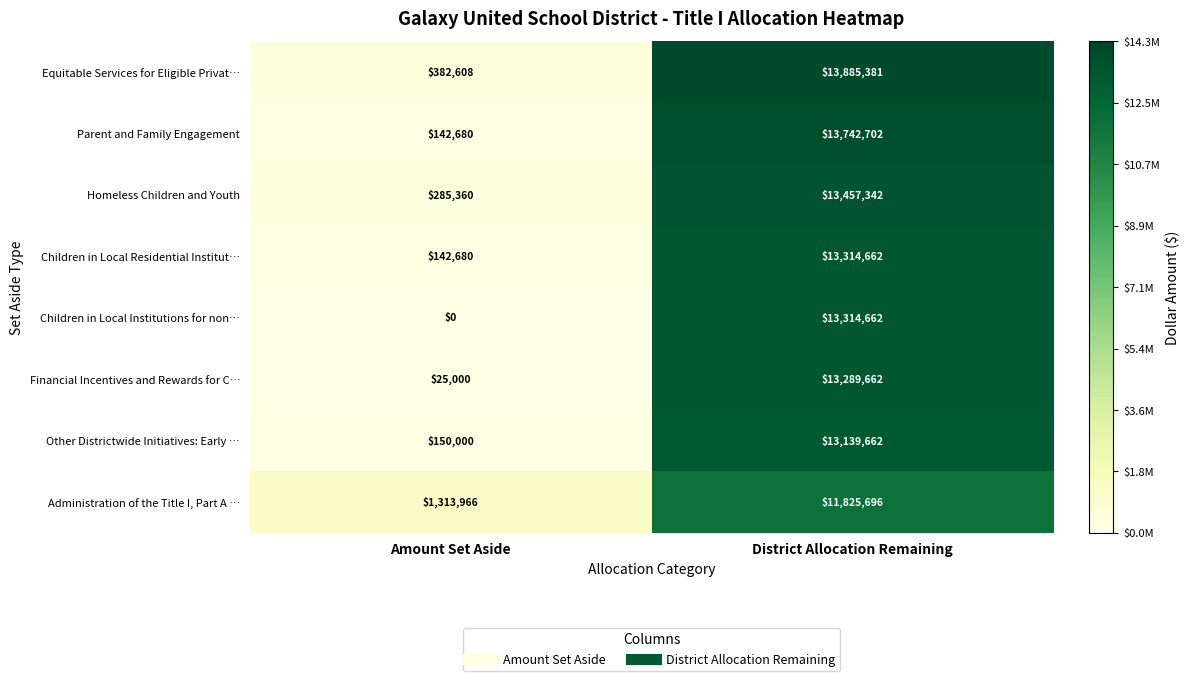

Reading right to left, list all the values displayed in this chart.

Equitable Services for Eligible Privat…: 13885381	382608
Parent and Family Engagement: 13742702	142680
Homeless Children and Youth: 13457342	285360
Children in Local Residential Institut…: 13314662	142680
Children in Local Institutions for non…: 13314662	0
Financial Incentives and Rewards for C…: 13289662	25000
Other Districtwide Initiatives: Early …: 13139662	150000
Administration of the Title I, Part A …: 11825696	1313966